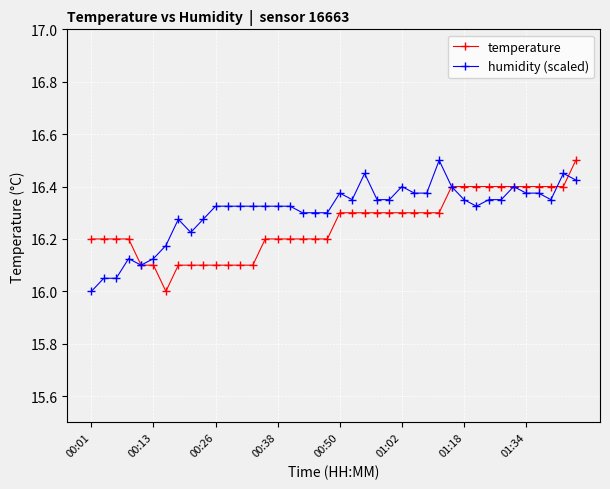

What is the minimum value shown in the chart?

16.0